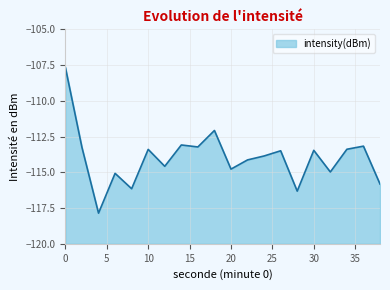

What is the difference between the maximum and second lowest values?

8.6